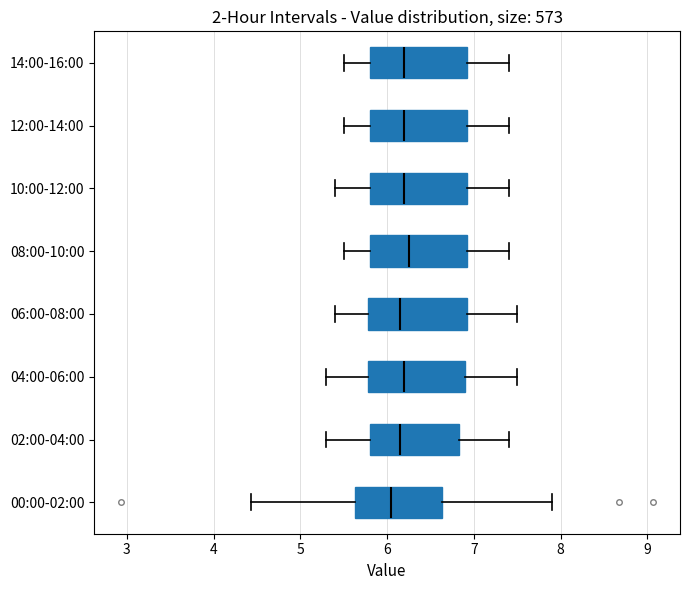

Reading bottom to top, read every box against the x-axis: the position of its median line, the range the box covers, and the ends of its whiskers. The values are not printed on the chart, so give them approximately, as read against the axis.

00:00-02:00: median 6.1, box 5.6 to 6.6, whiskers 4.4 to 7.9
02:00-04:00: median 6.2, box 5.8 to 6.8, whiskers 5.3 to 7.4
04:00-06:00: median 6.2, box 5.8 to 6.9, whiskers 5.3 to 7.5
06:00-08:00: median 6.2, box 5.8 to 6.9, whiskers 5.4 to 7.5
08:00-10:00: median 6.3, box 5.8 to 6.9, whiskers 5.5 to 7.4
10:00-12:00: median 6.2, box 5.8 to 6.9, whiskers 5.4 to 7.4
12:00-14:00: median 6.2, box 5.8 to 6.9, whiskers 5.5 to 7.4
14:00-16:00: median 6.2, box 5.8 to 6.9, whiskers 5.5 to 7.4